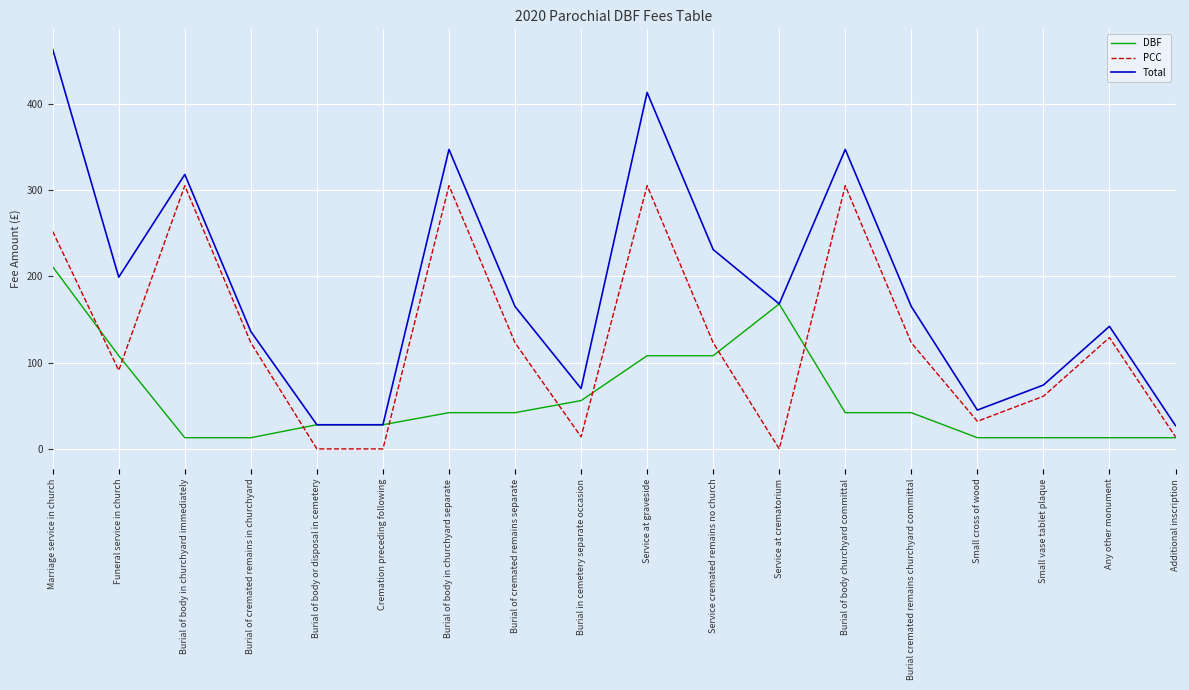

Where is the first local maximum for Total?

Burial of body in churchyard immediately